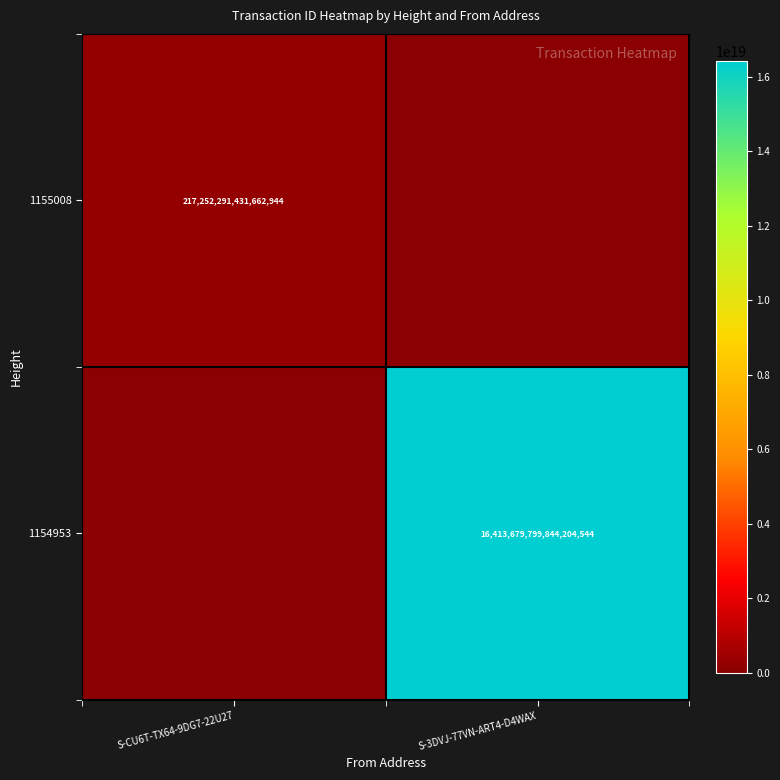

Is the value of 1155008 at S-CU6T-TX64-9DG7-22U27 greater than the value of 1154953 at S-3DVJ-77VN-ART4-D4WAX?

No